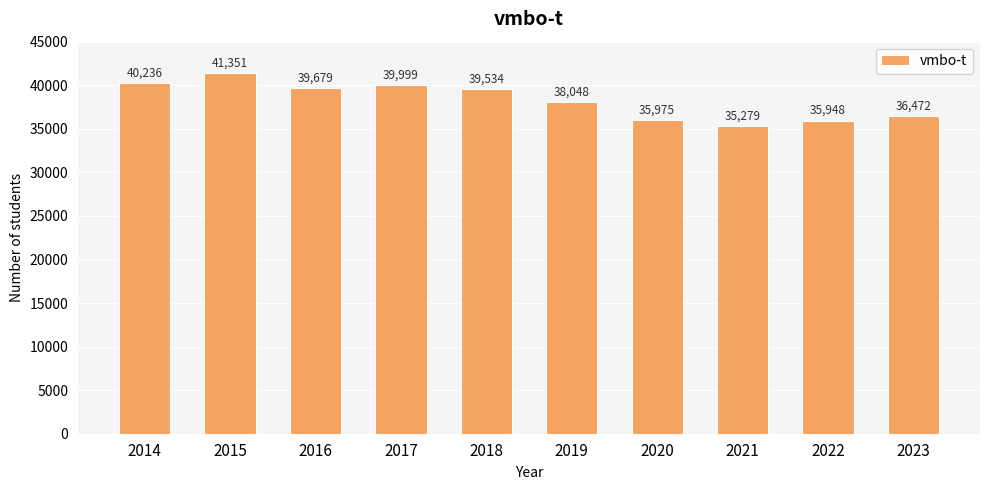

How many distinct data groups are displayed?

1